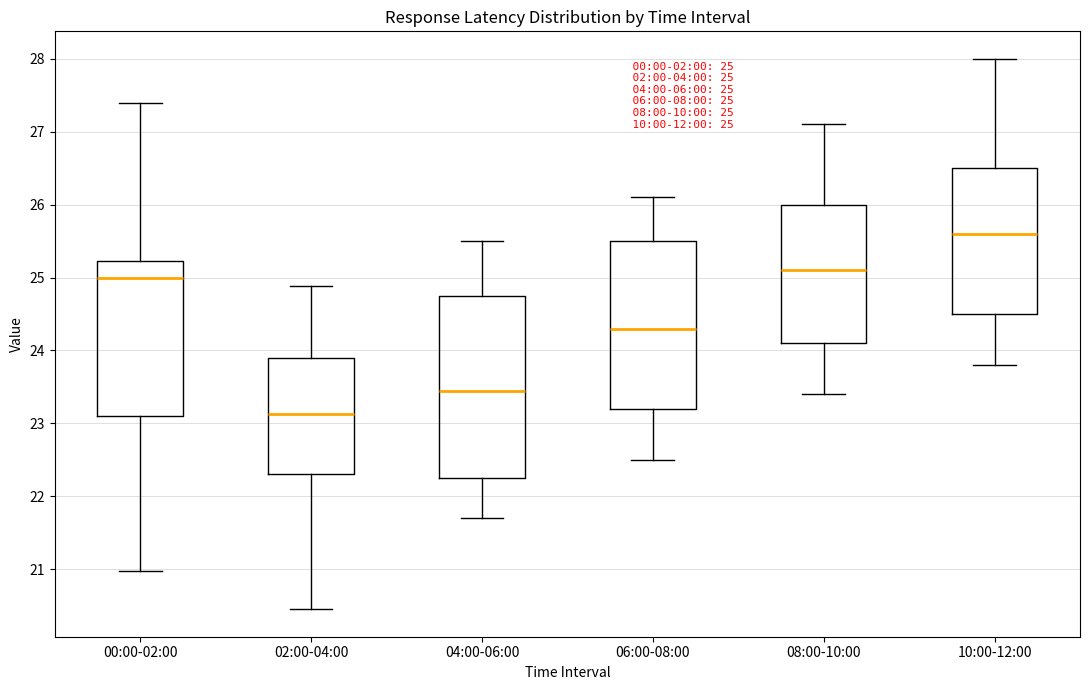

Which box has the lowest median line?

02:00-04:00